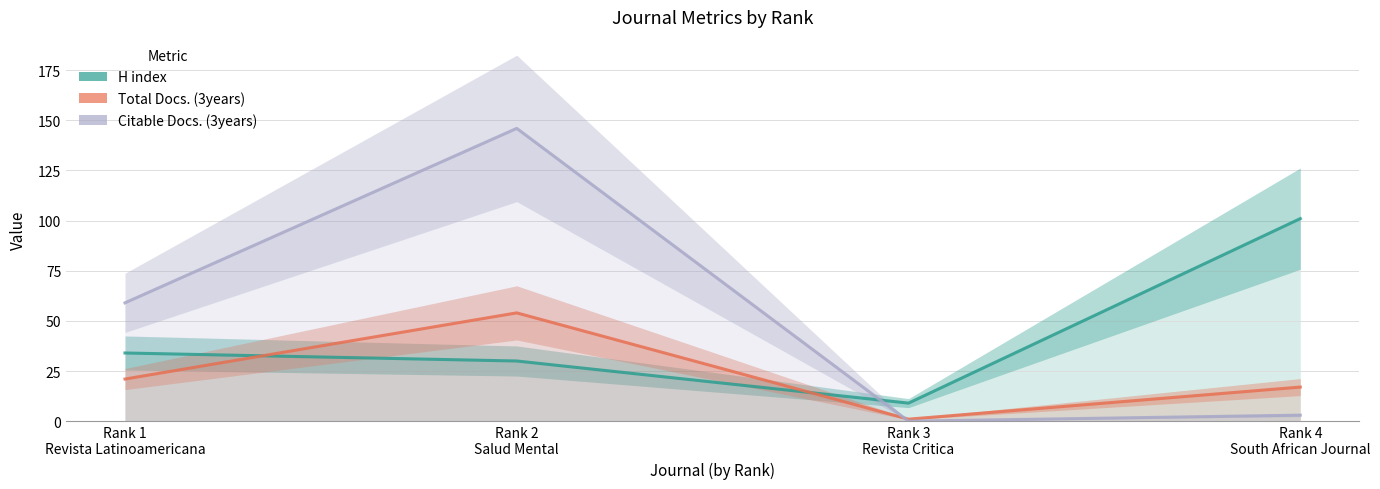

At which category does Total Docs. (3years) reach its first local peak?

Rank 2
Salud Mental